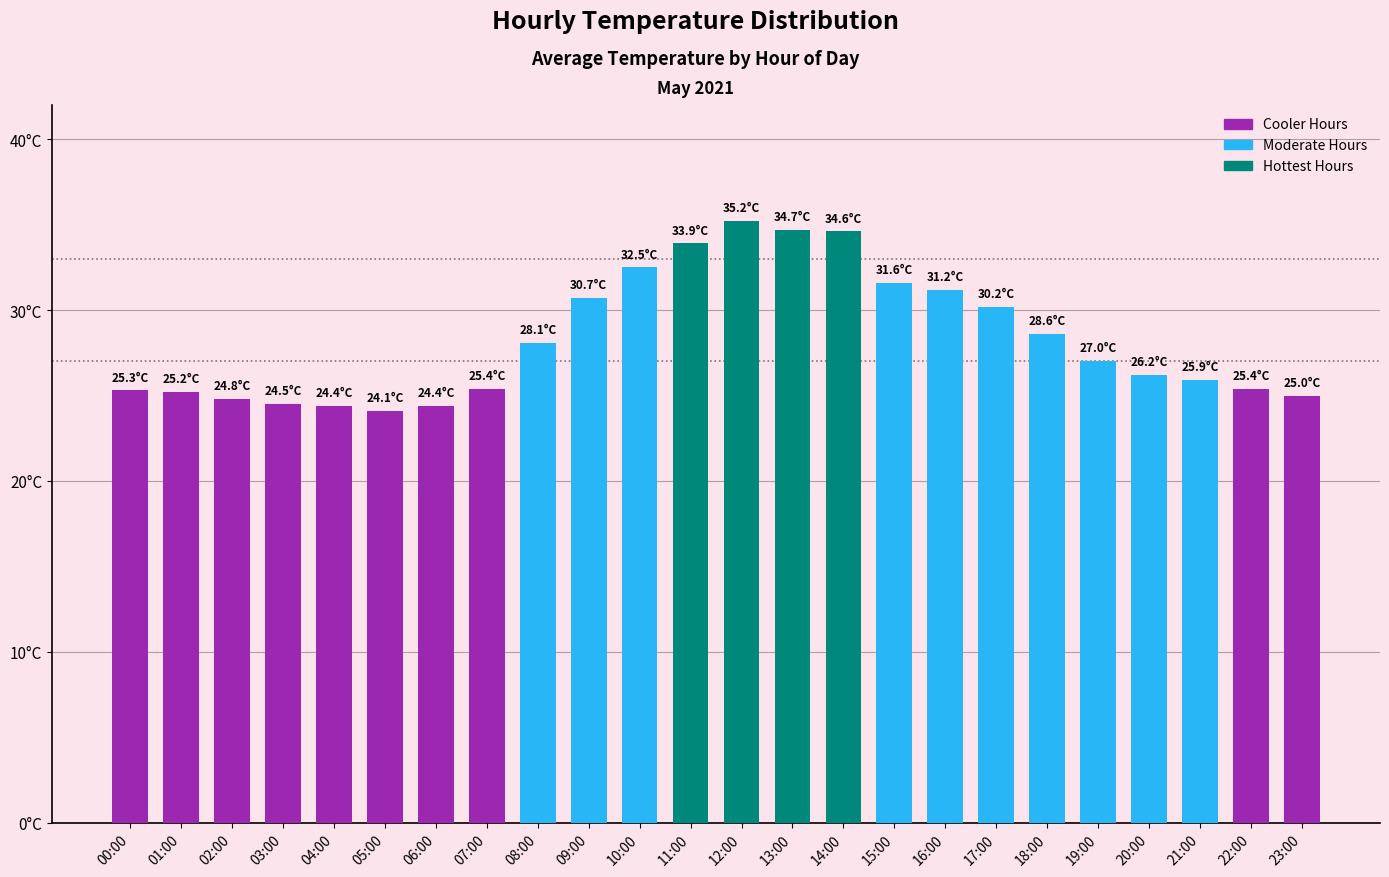

Which has a higher value, 09:00 or 20:00?

09:00